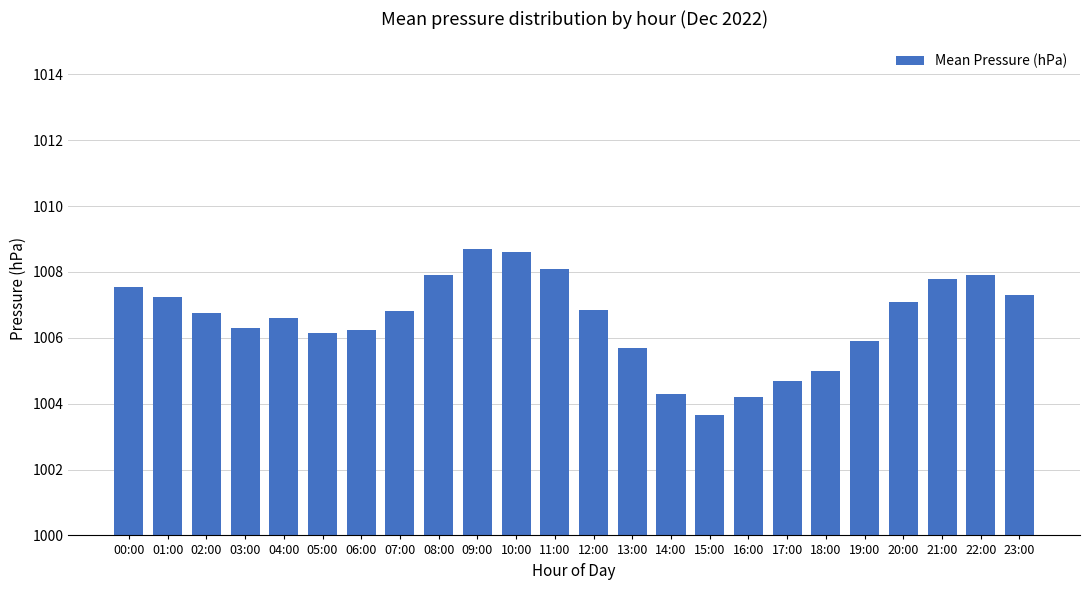

Approximately how many times larger is the value at 18:00 compared to 07:00?

1.0